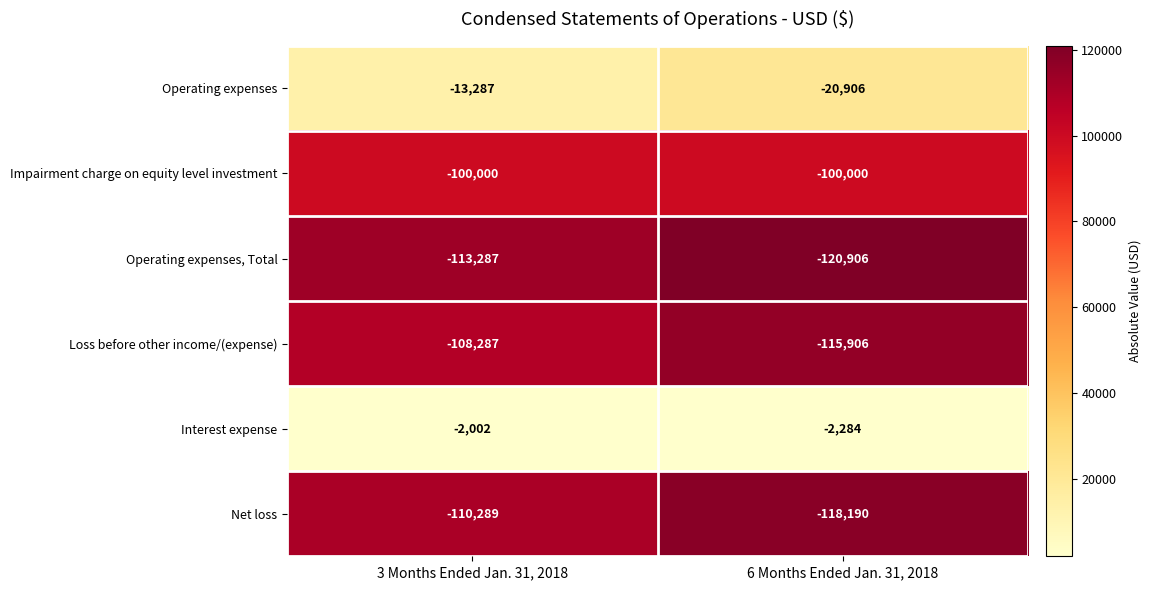

What is the spread (max minus min) of values at 3 Months Ended Jan. 31, 2018?

111285